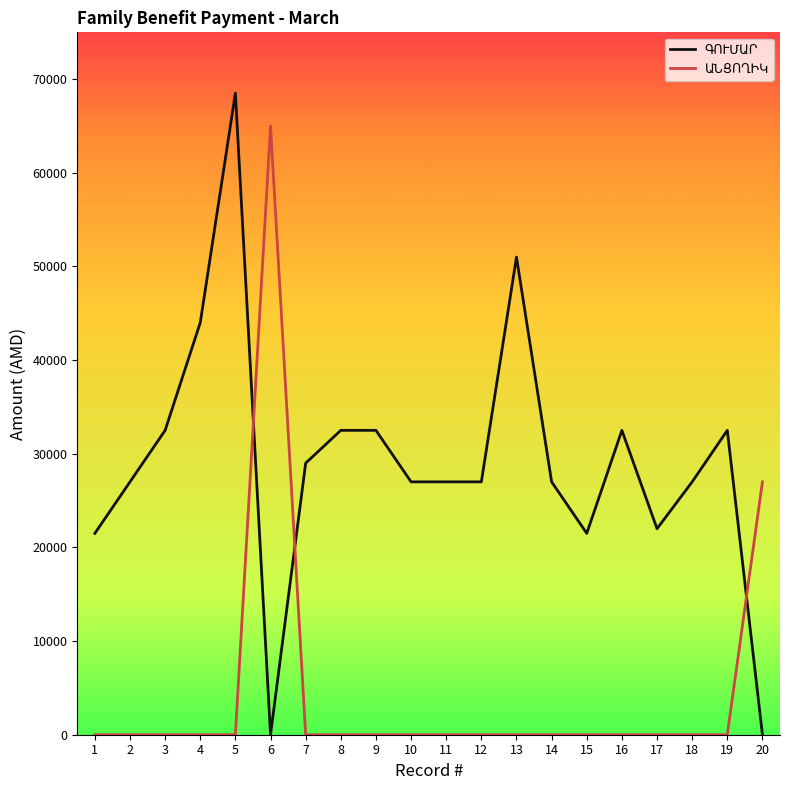

What is the greatest value displayed?

68500